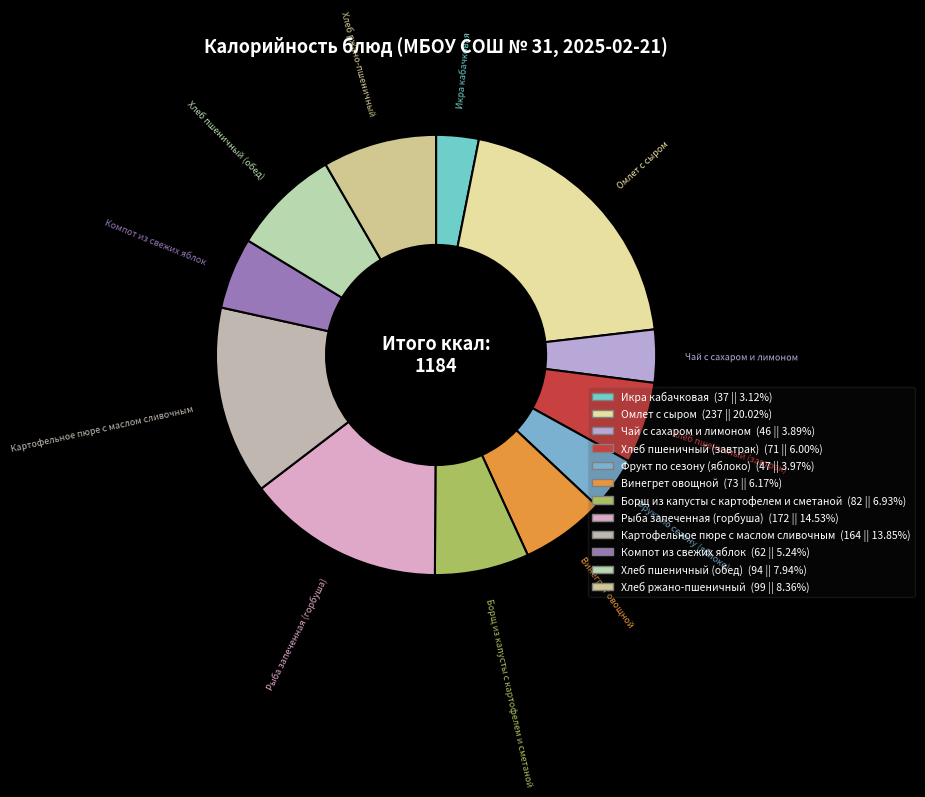

What is the change in value from Фрукт по сезону (яблоко) to Рыба запеченная (горбуша)?

+125